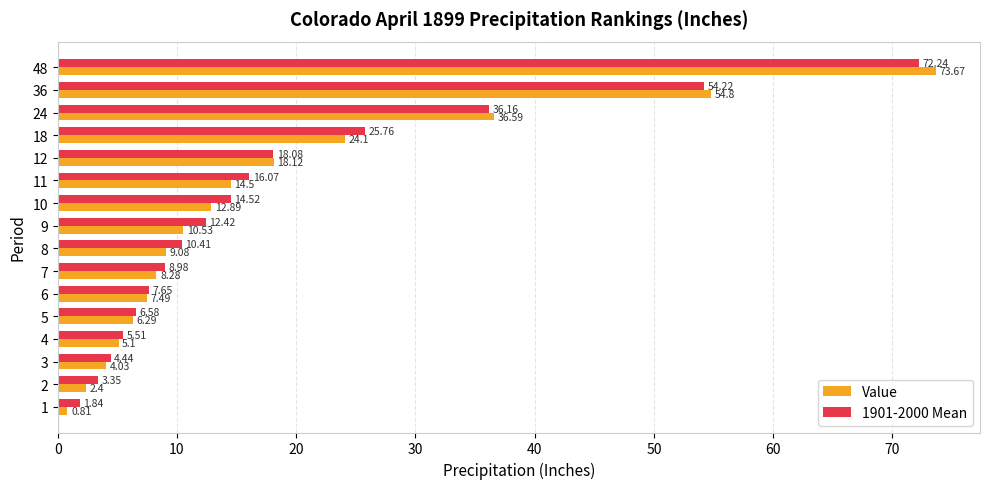

Which series has the largest range (max minus min)?

Value